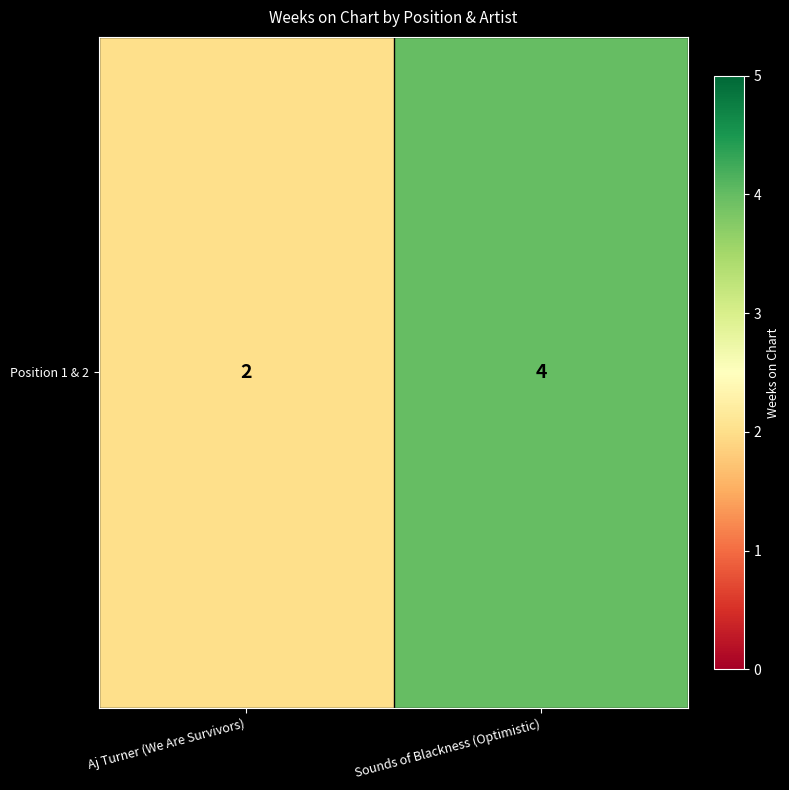

Rank the categories by value from lowest to highest.

Aj Turner (We Are Survivors), Sounds of Blackness (Optimistic)